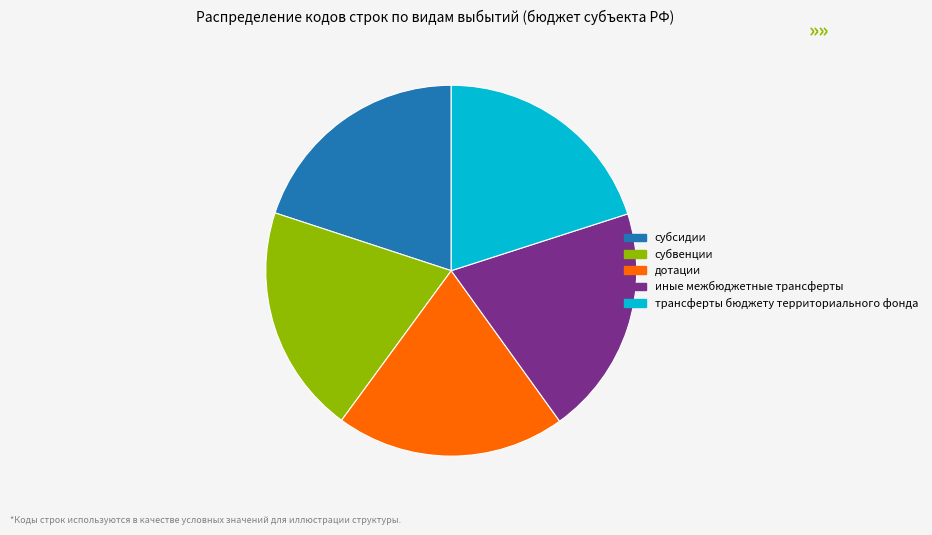

Count the number of slices in the pie.

5